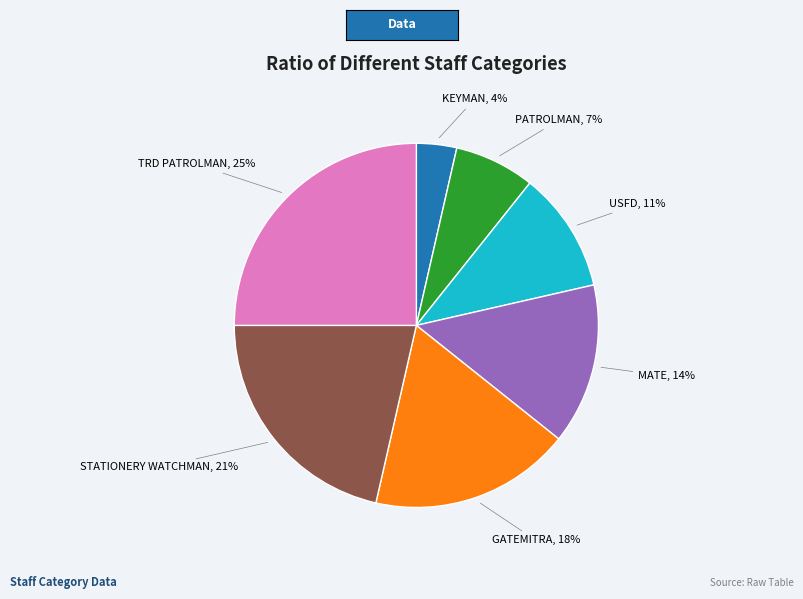

To the nearest percent, what is the average slice percentage?

14%